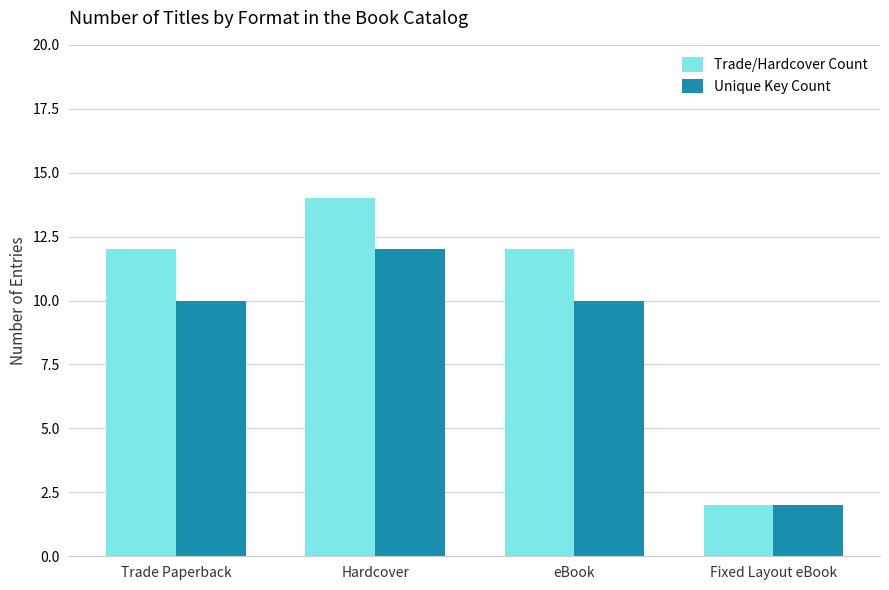

Reading right to left, list all the values displayed in this chart.

Trade/Hardcover Count: 2	12	14	12
Unique Key Count: 2	10	12	10